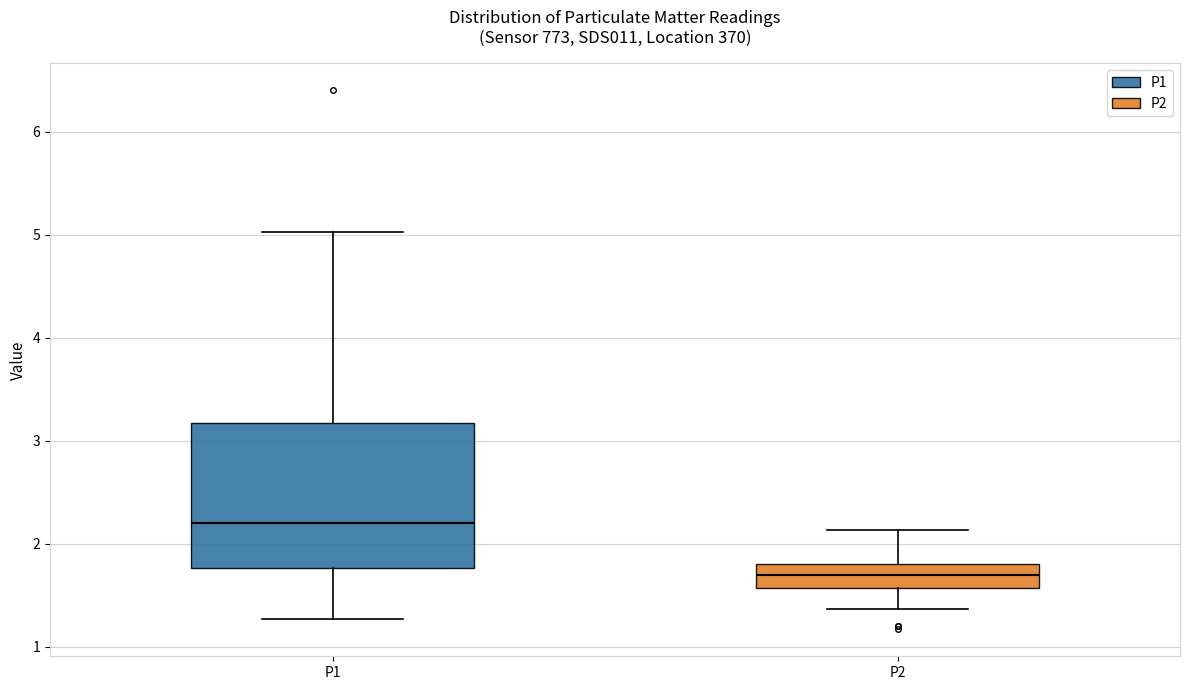

Which box's median line is the lowest?

P2